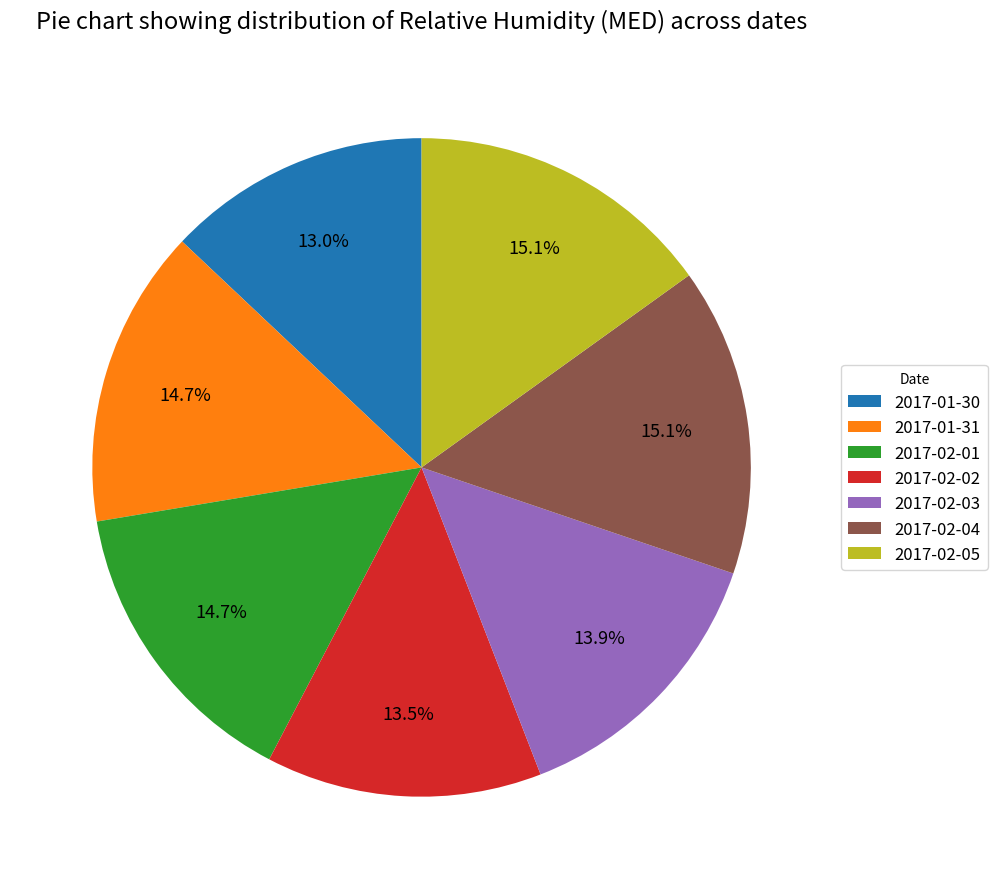

To the nearest percent, what is the difference between the 2017-02-04 and 2017-01-30 slice percentages?

2%